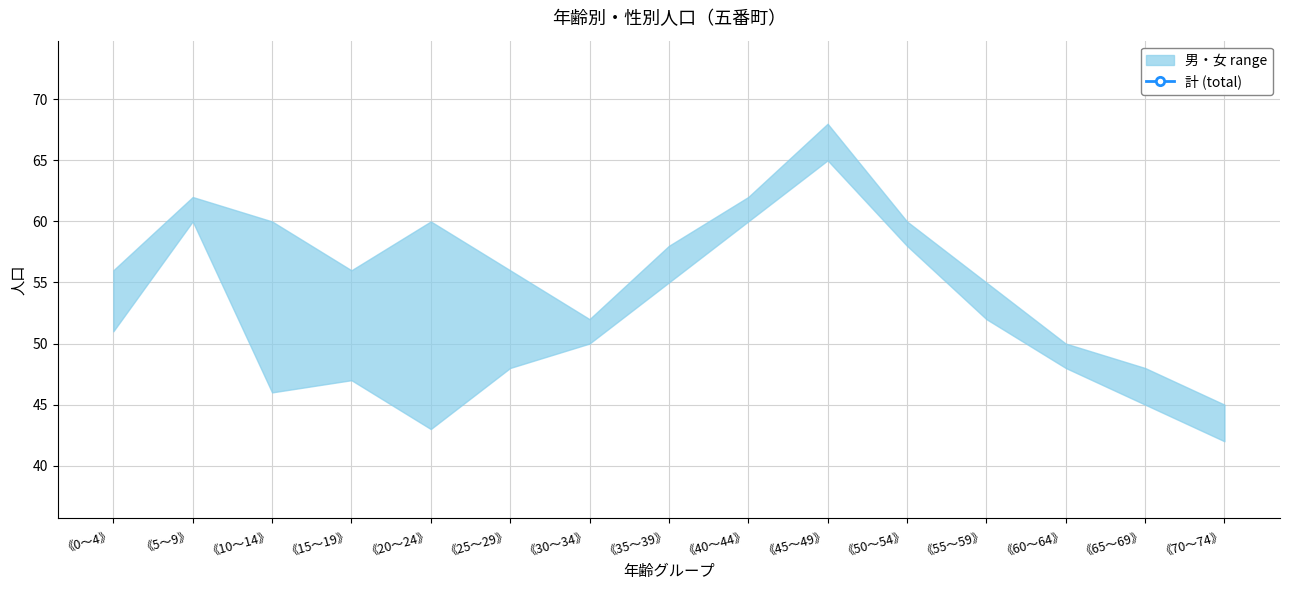

What is the sum of the values at 《40～44》 and 《5～9》?

244